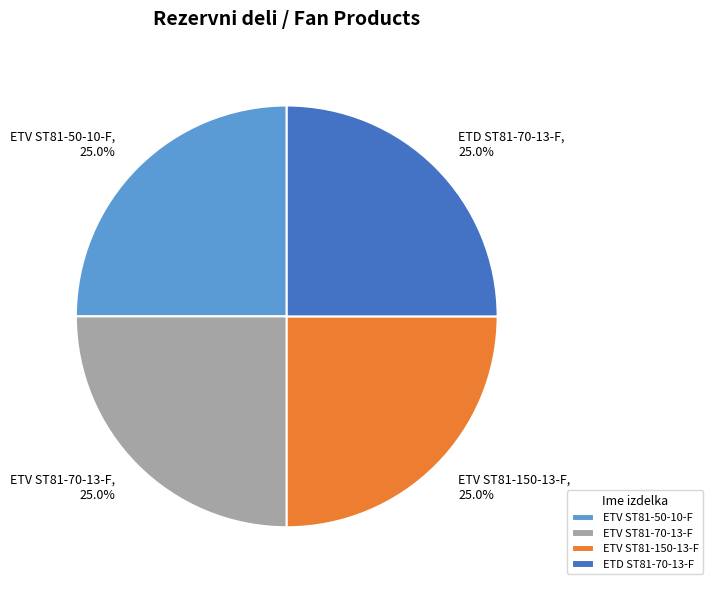

To the nearest percent, what portion does ETV ST81-150-13-F represent?

25%